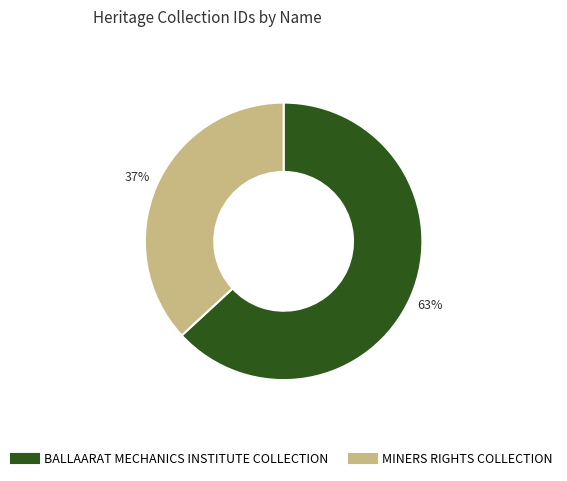

Do MINERS RIGHTS COLLECTION and BALLAARAT MECHANICS INSTITUTE COLLECTION together represent more than half of the pie?

Yes